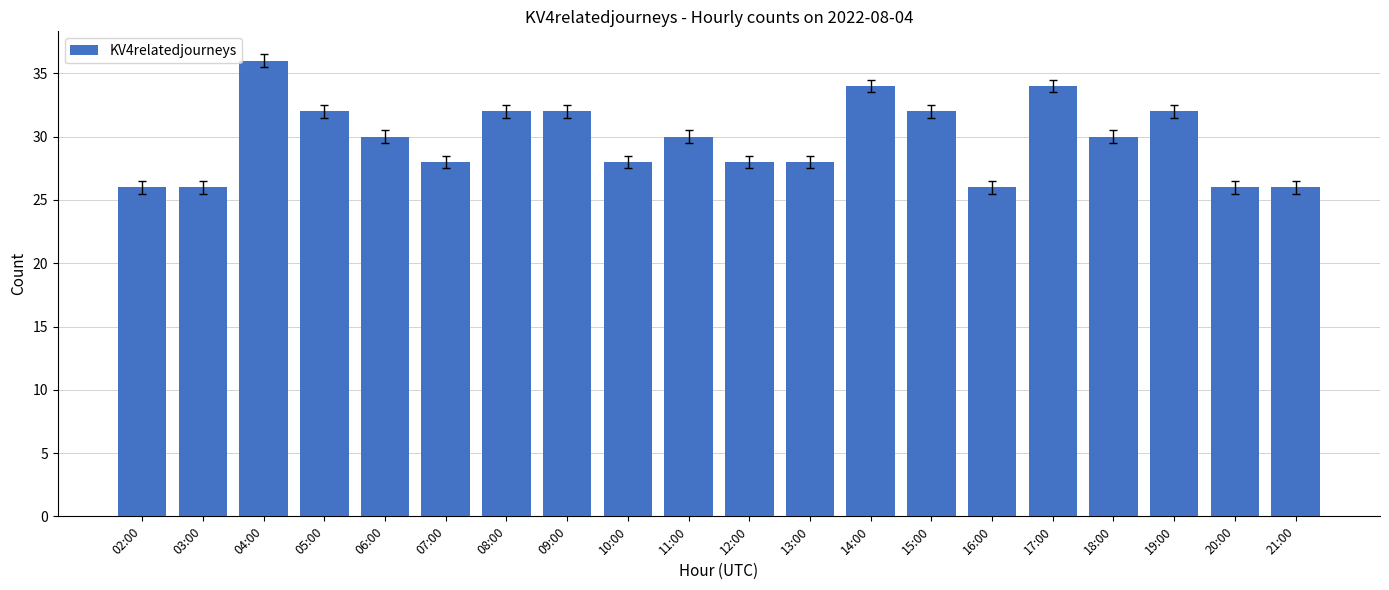

Are the bars grouped side by side (vs. stacked)?

No